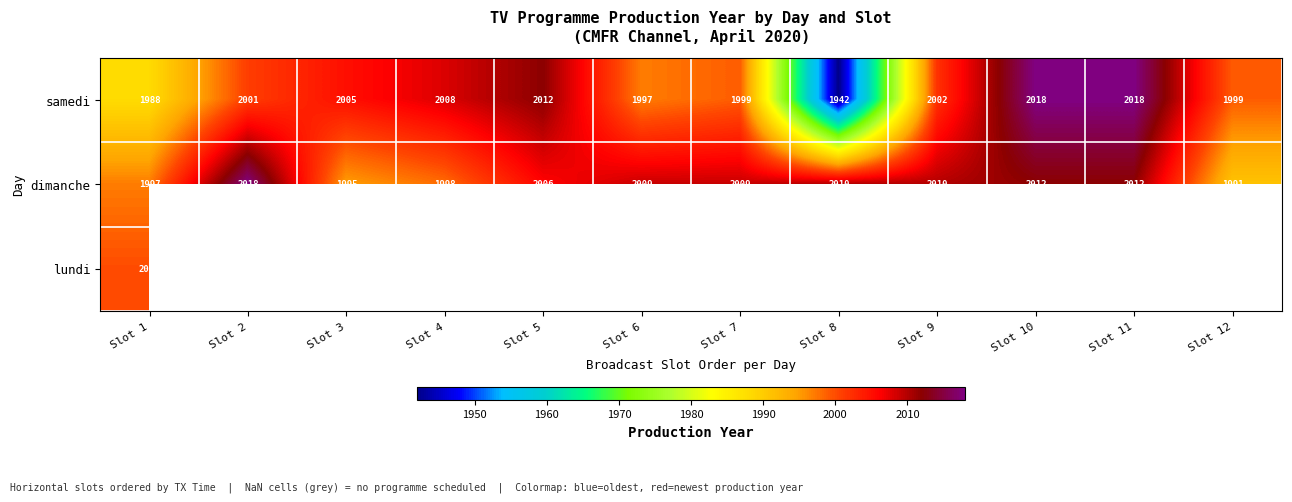

Is it true that dimanche equals 2012 at Slot 10?

True